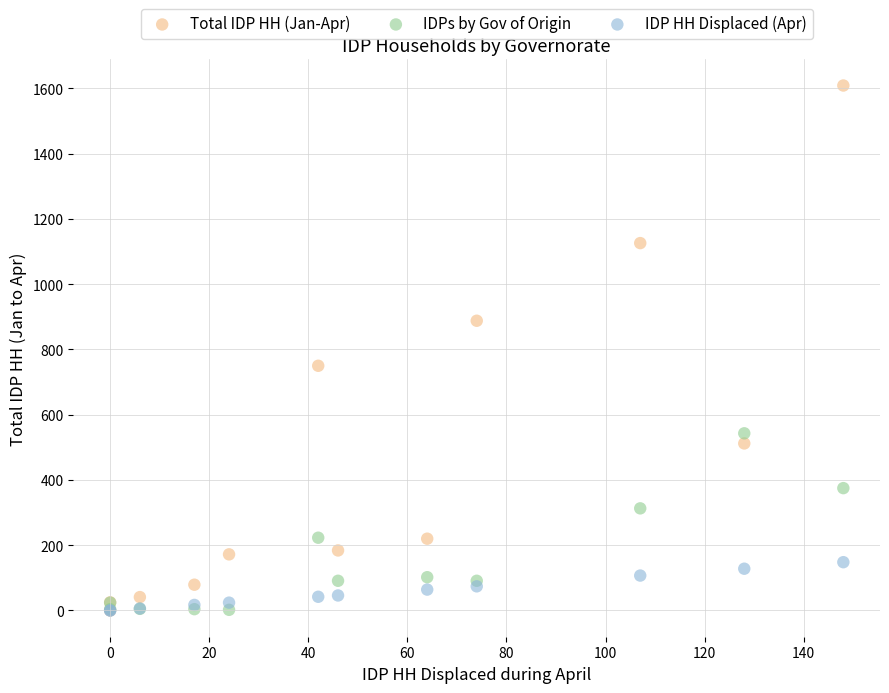

What are all the series names shown in the legend?

Total IDP HH (Jan-Apr), IDPs by Gov of Origin, IDP HH Displaced (Apr)